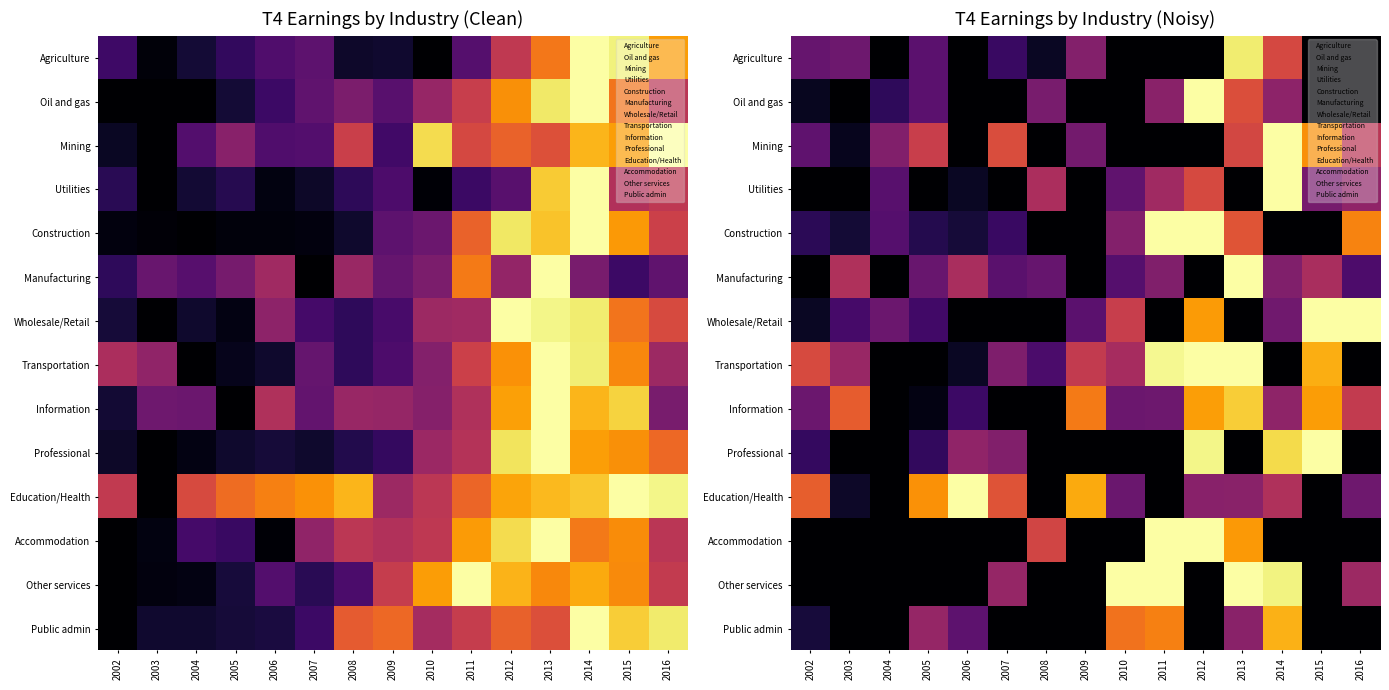

Read the Agriculture value at 2013.

0.9